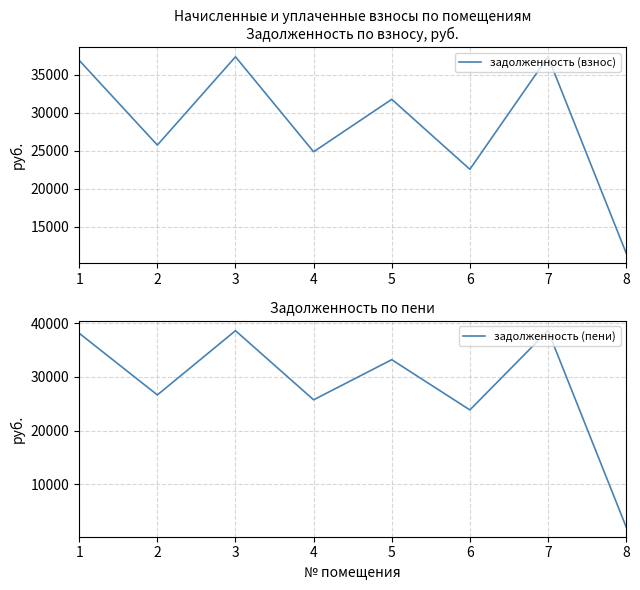

How many lines are shown in the chart?

2